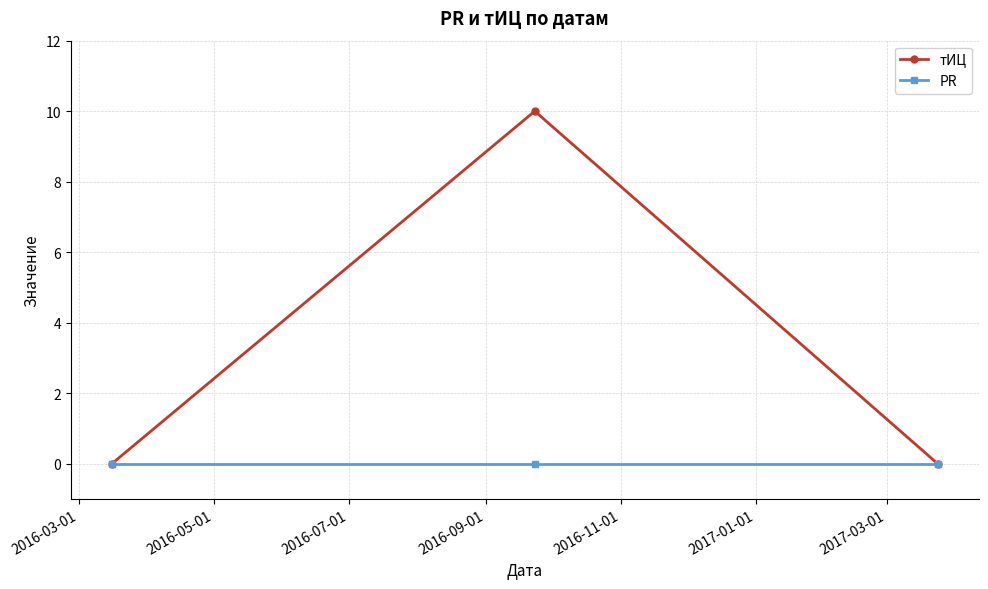

Reading left to right, list all the values displayed in this chart.

тИЦ: 0	10	0
PR: 0	0	0